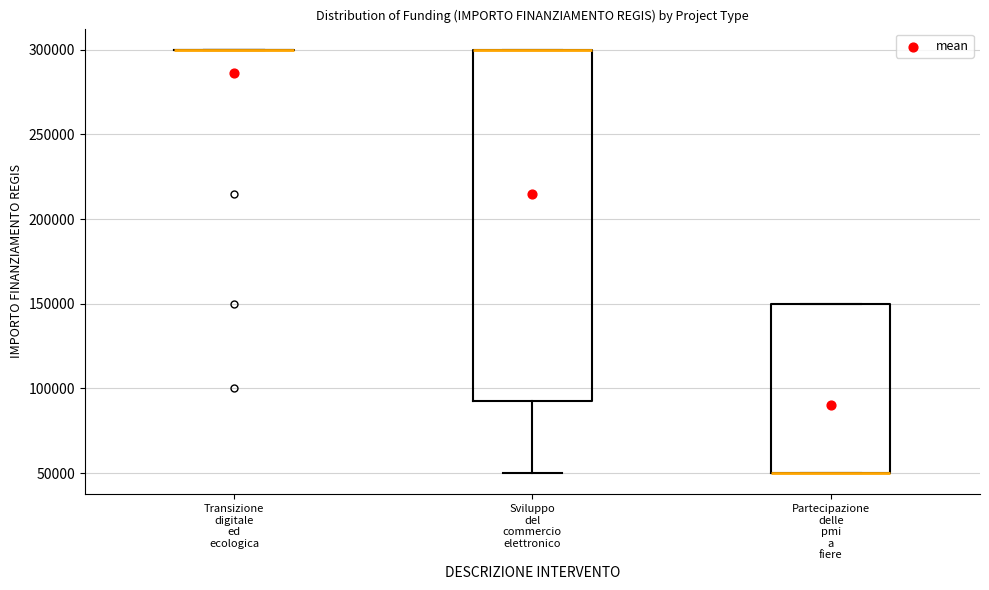

Reading left to right, transcribe this box plot: for each box, give where its median line is, the range the box spans, and where its two whiskers end, as read against the y-axis. The values are not printed on the chart, so give them approximately, as read against the axis.

Transizione digitale ed ecologica: box collapsed to a line at 300000, whiskers 300000 to 300000
Sviluppo del commercio elettronico: median 300000 (drawn on the box's upper edge), box 95000 to 300000, whiskers 50000 to 300000
Partecipazione delle pmi a fiere: median 50000 (drawn on the box's lower edge), box 50000 to 150000, whiskers 50000 to 150000